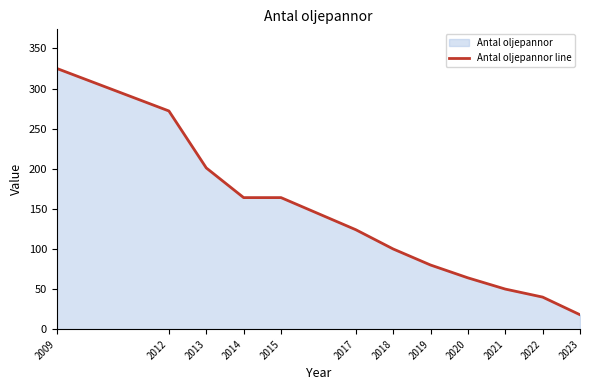

The value at 2014 is 164. True or false?

True